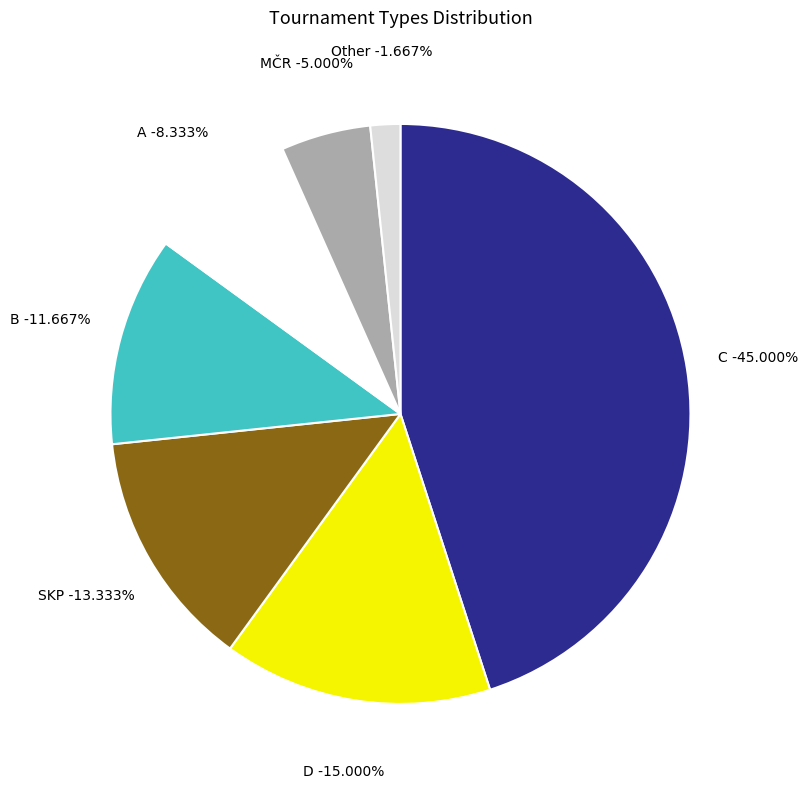

What is the largest slice in the pie chart?

C